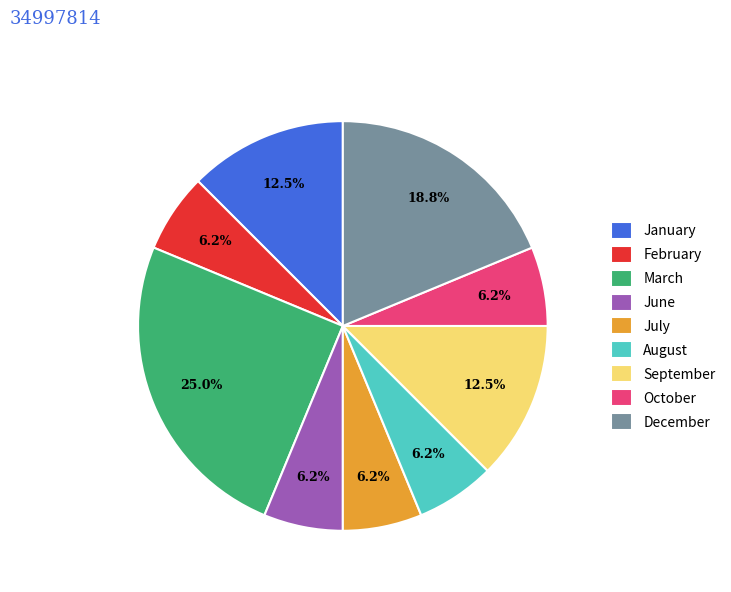

Do October and August together represent more than half of the pie?

No